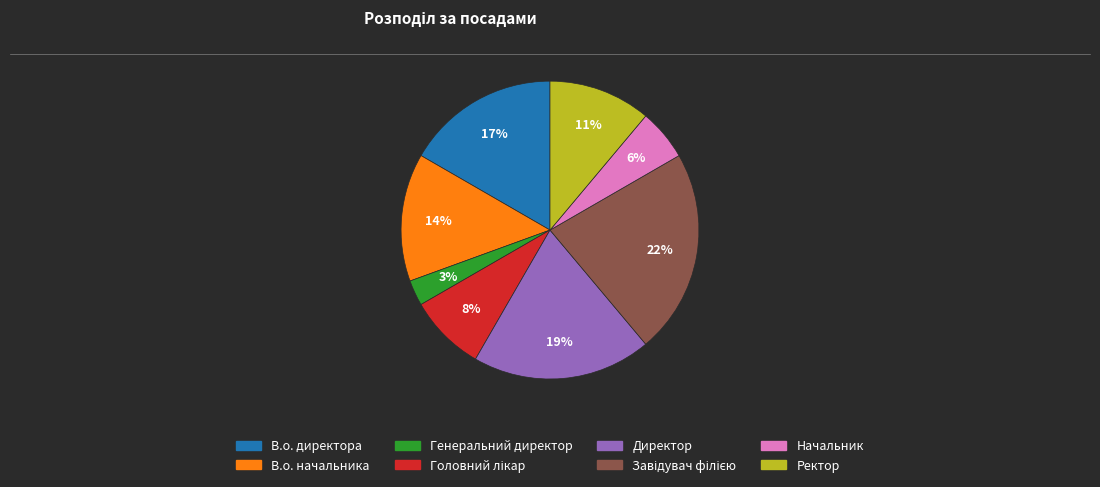

To the nearest percent, what is the difference between the largest and smallest slice percentages?

19%